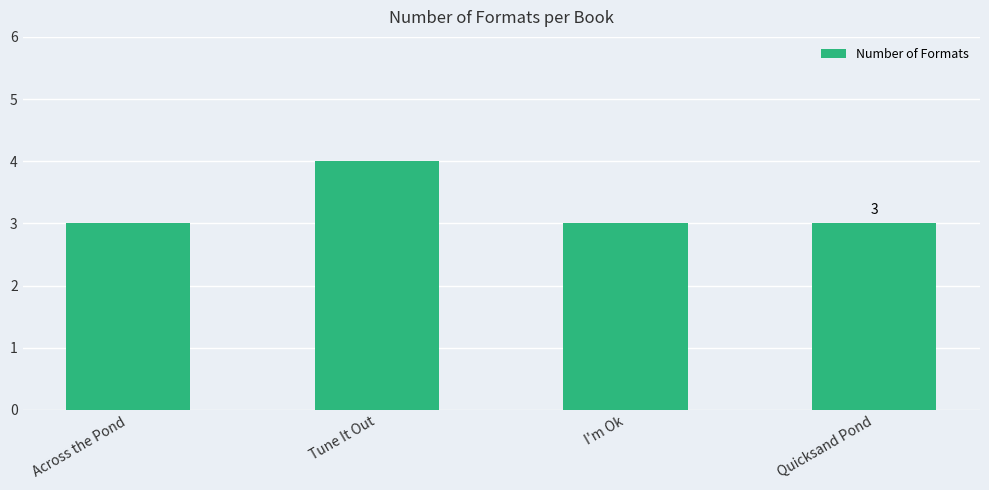

Which has a higher value, Across the Pond or Tune It Out?

Tune It Out